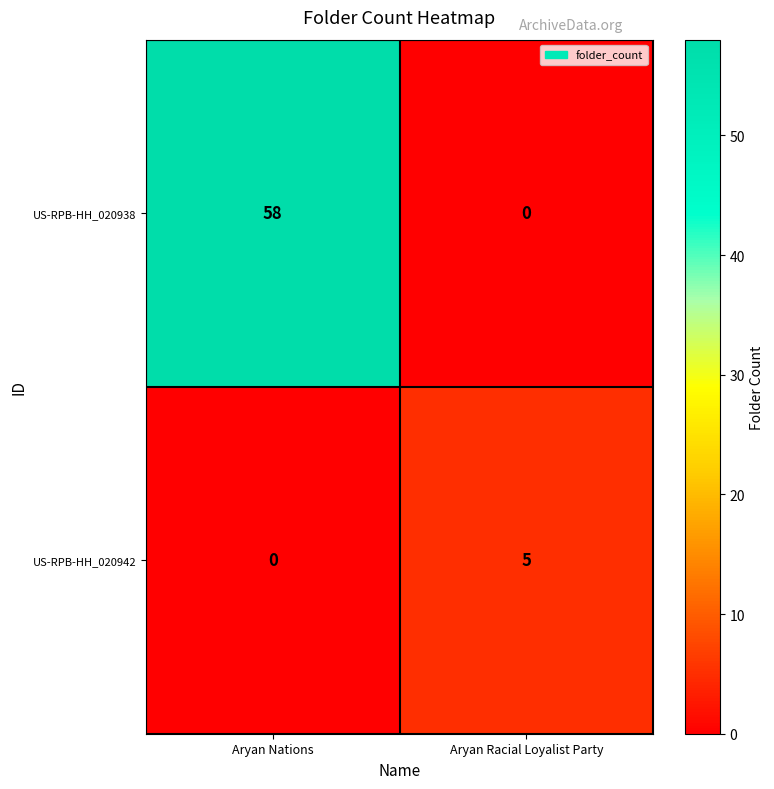

At which category is the sum across all series the highest?

Aryan Nations